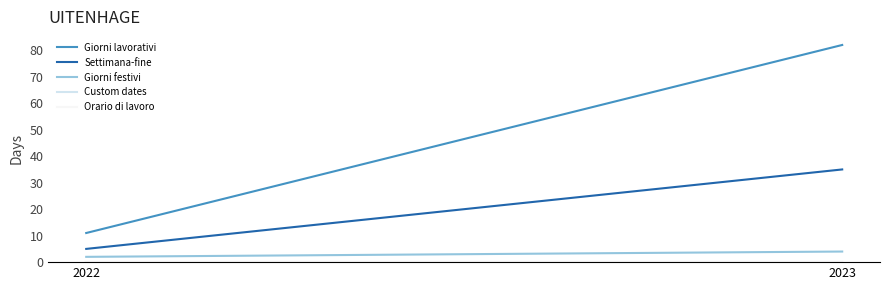

What is the value of the Giorni lavorativi point at the 2nd from the left?

82